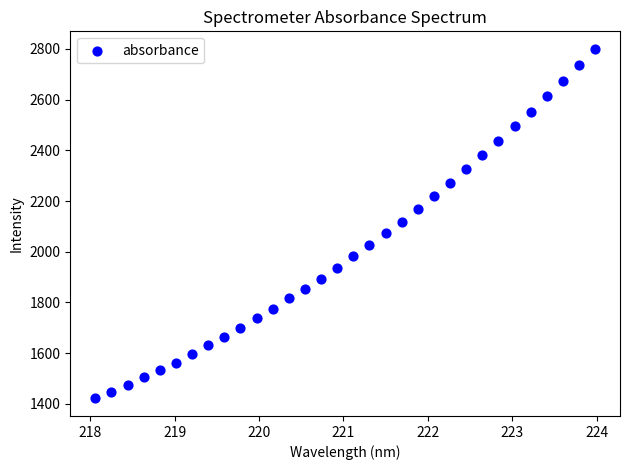

What is the range of Y values (max minus min)?

1378.6